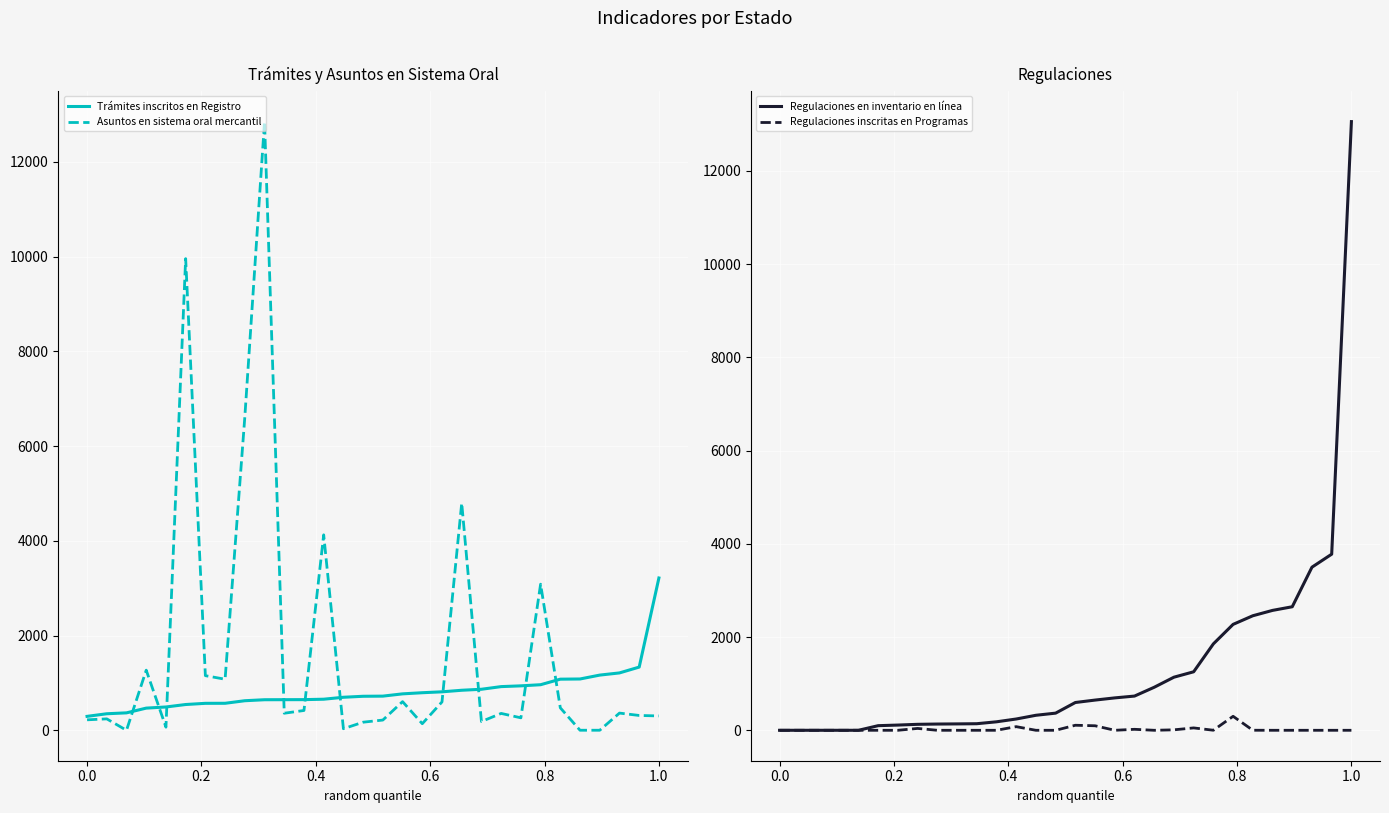

What is the lowest value of the Trámites inscritos en Registro series?

294